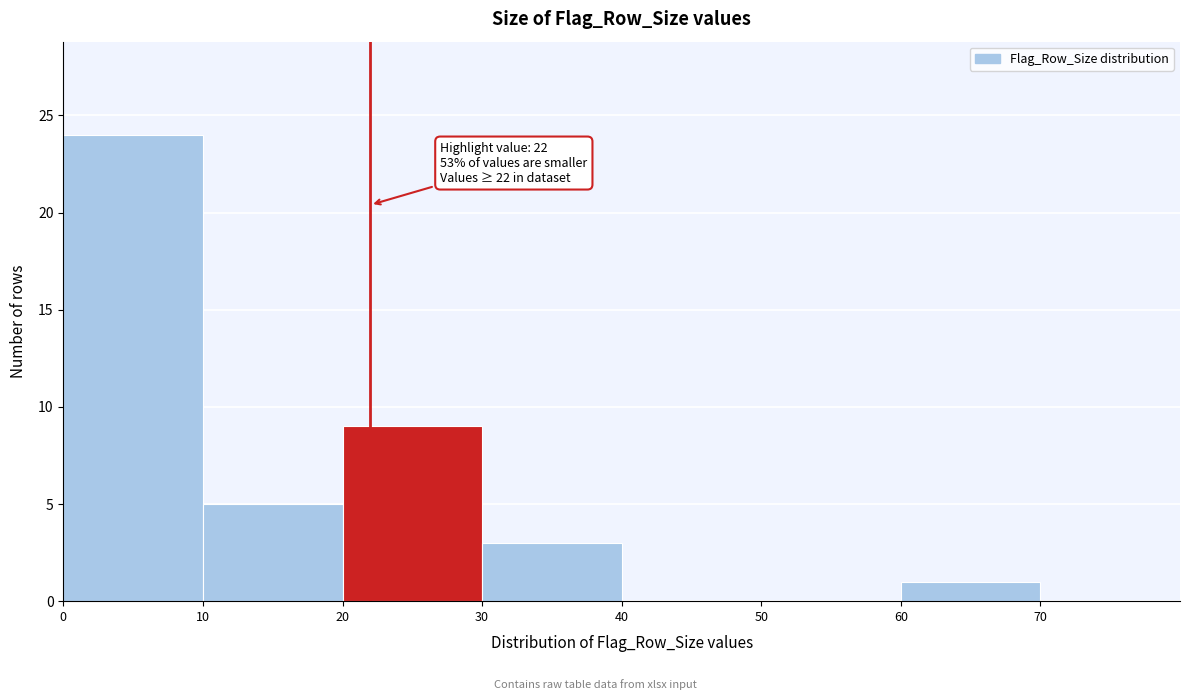

Which range on the x-axis has the tallest bar?

0 to 10